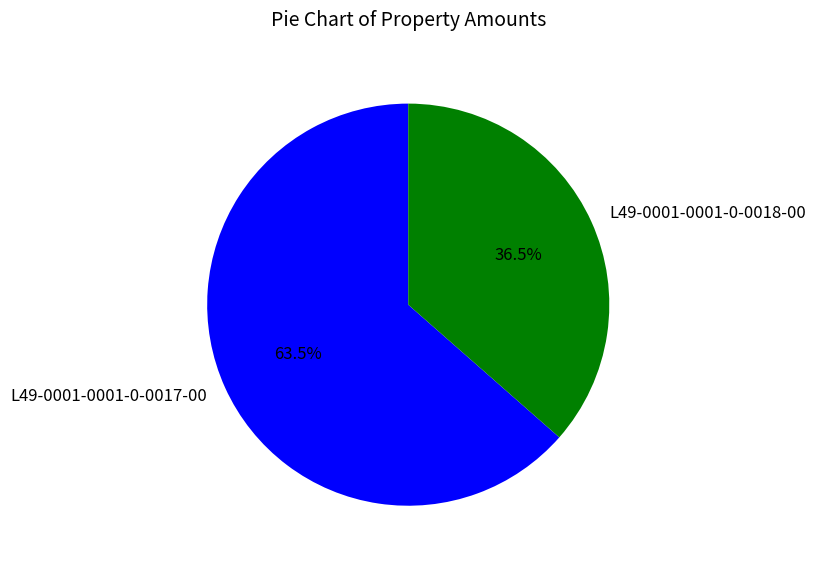

What percentage is NOT represented by L49-0001-0001-0-0018-00?

63.5%